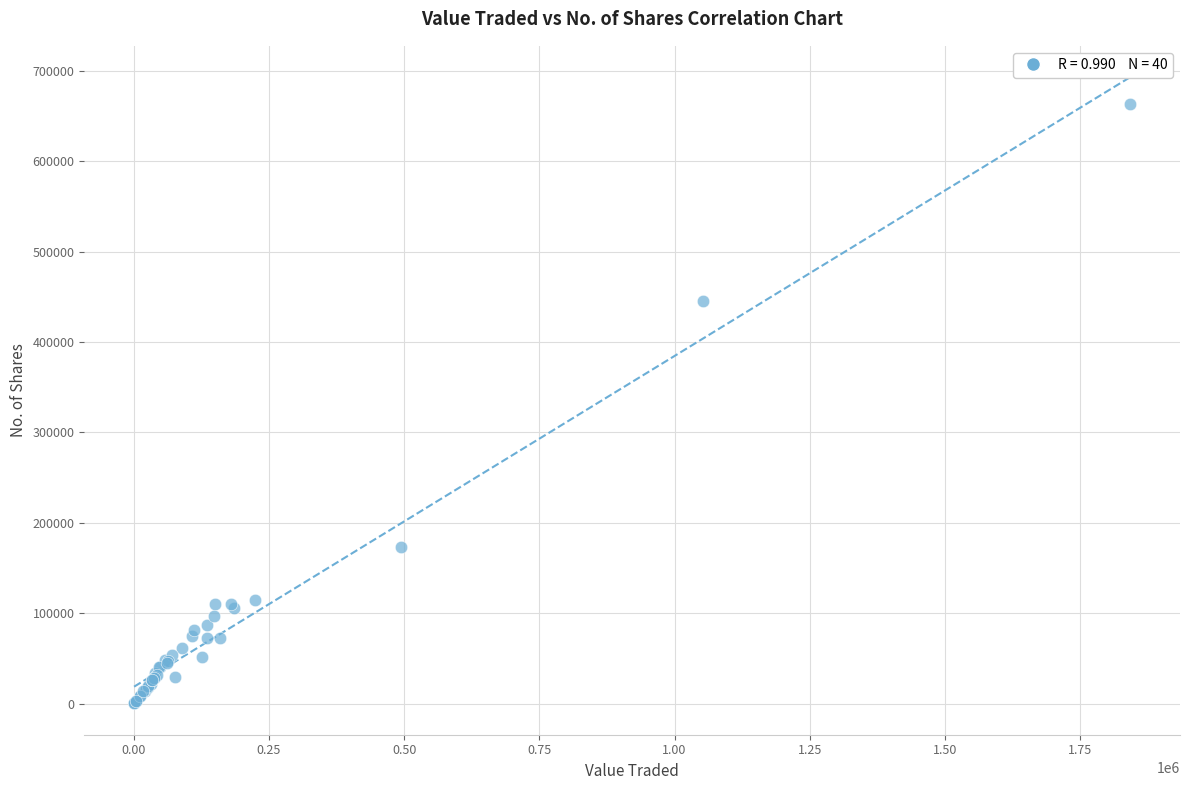

What Y value in the scatter plot is closest to 331723?

445548